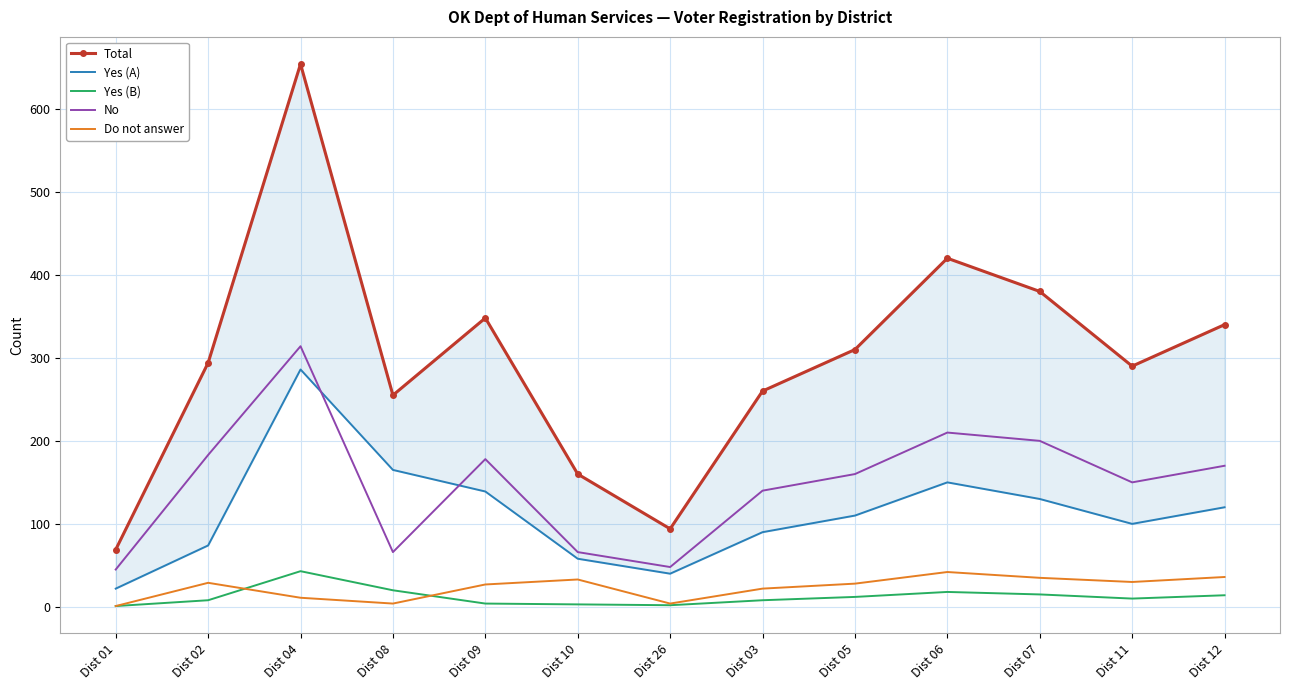

At which category is the sum across all series the highest?

Dist 04